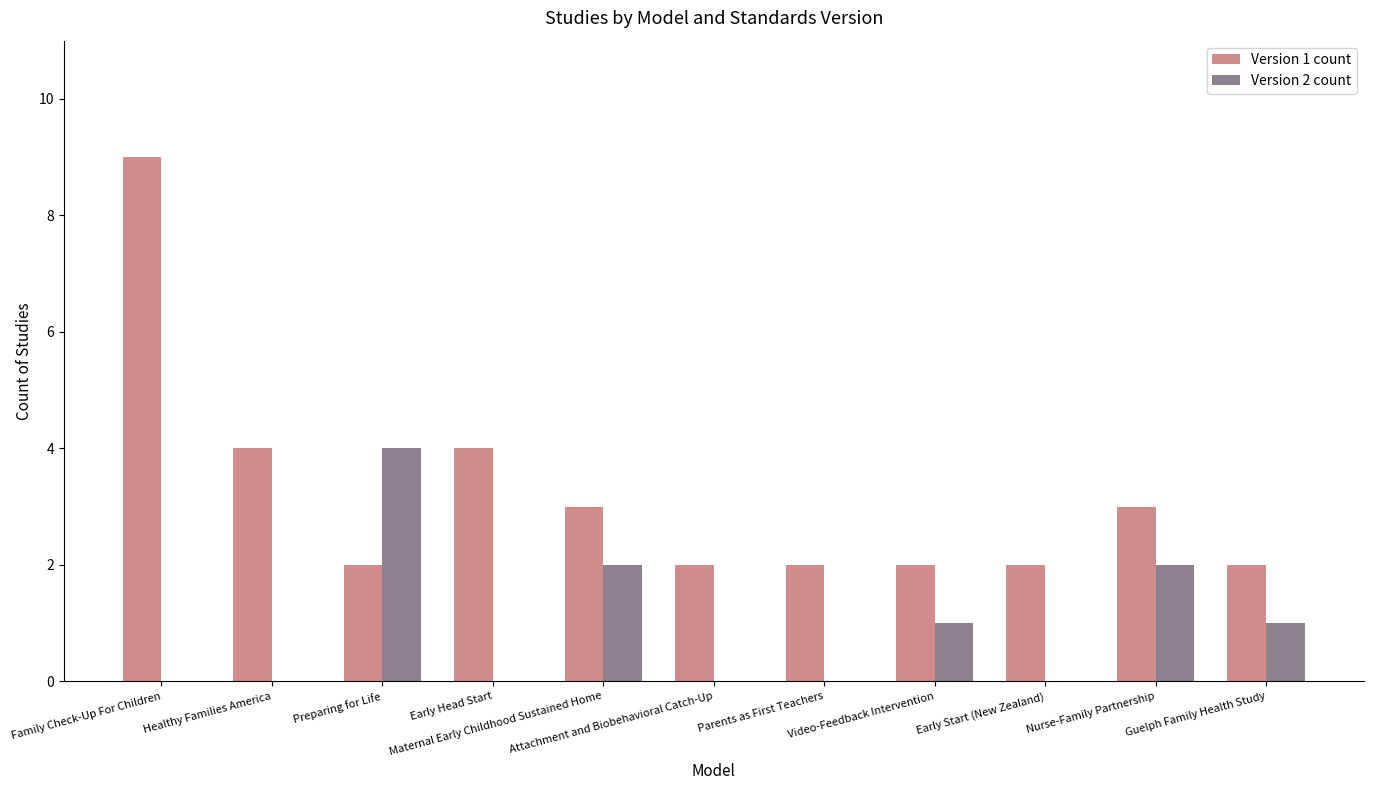

Is it true that Version 1 count equals 1 at Preparing for Life?

False